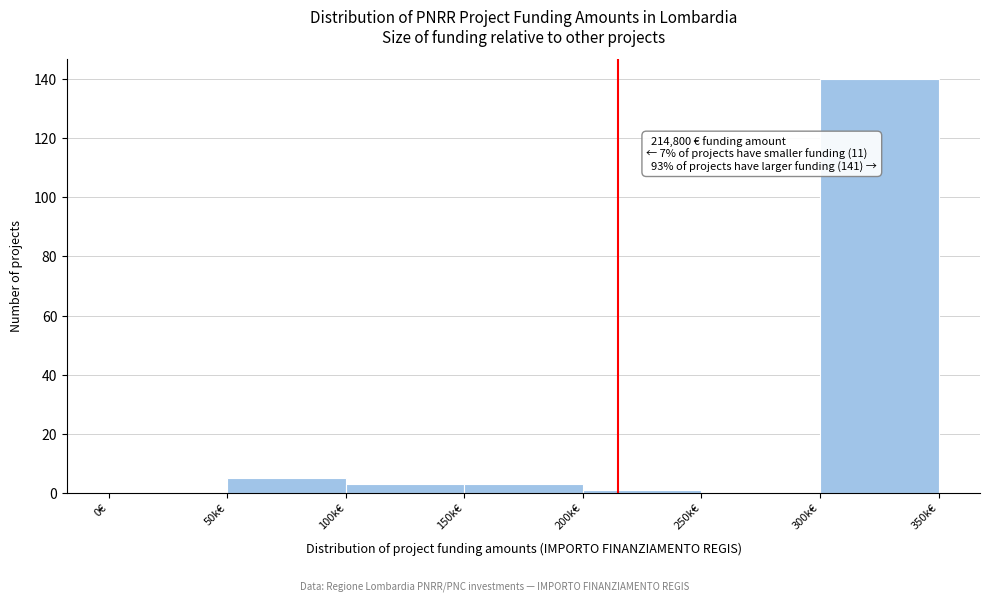

Reading left to right, list all the values displayed in this chart.

0€=0	50k€=5	100k€=3	150k€=3	200k€=1	250k€=0	300k€=140